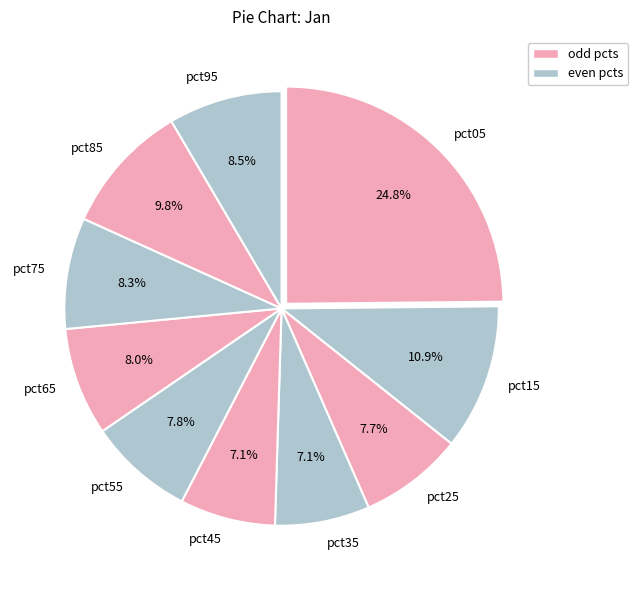

How much of the chart is everything except pct25?

92.3%